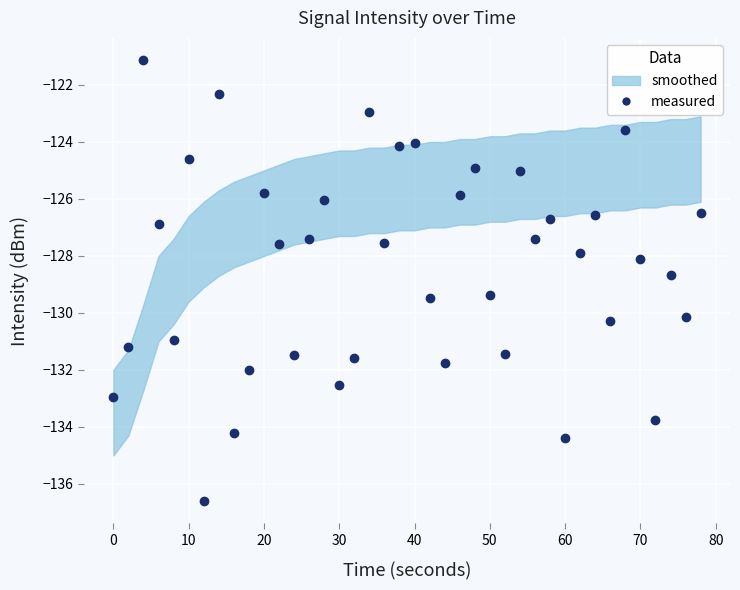

What is the range of X values (max minus min)?

78.0